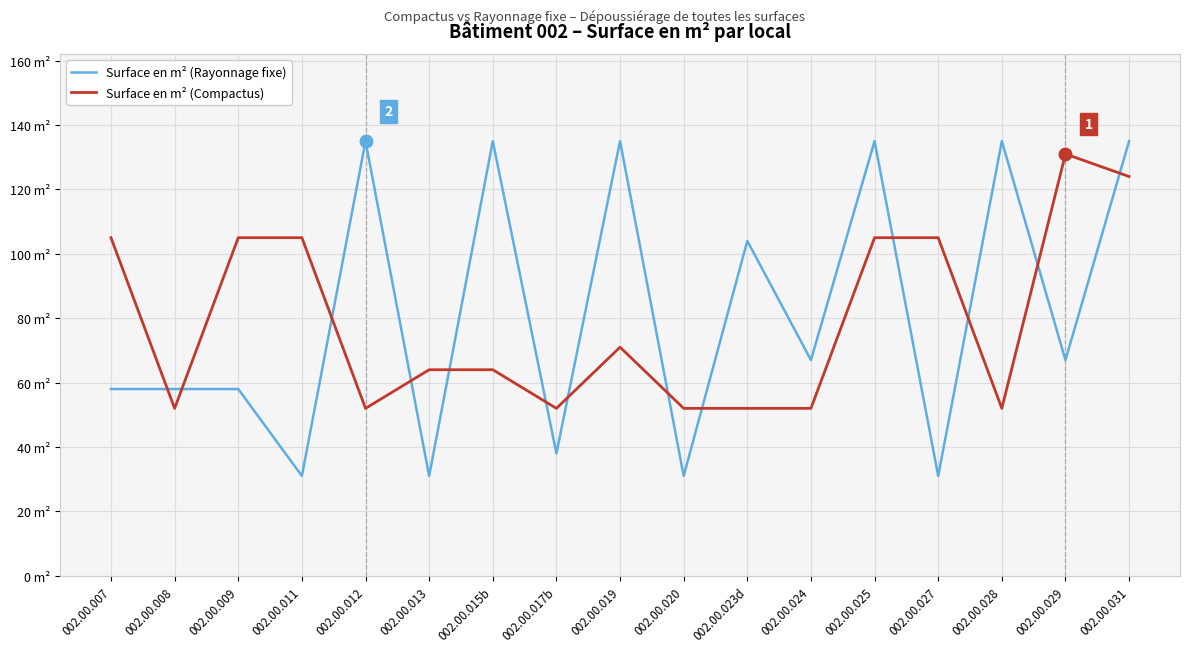

What is the difference between the second highest and minimum values in the Surface en m² (Rayonnage fixe) series?

104